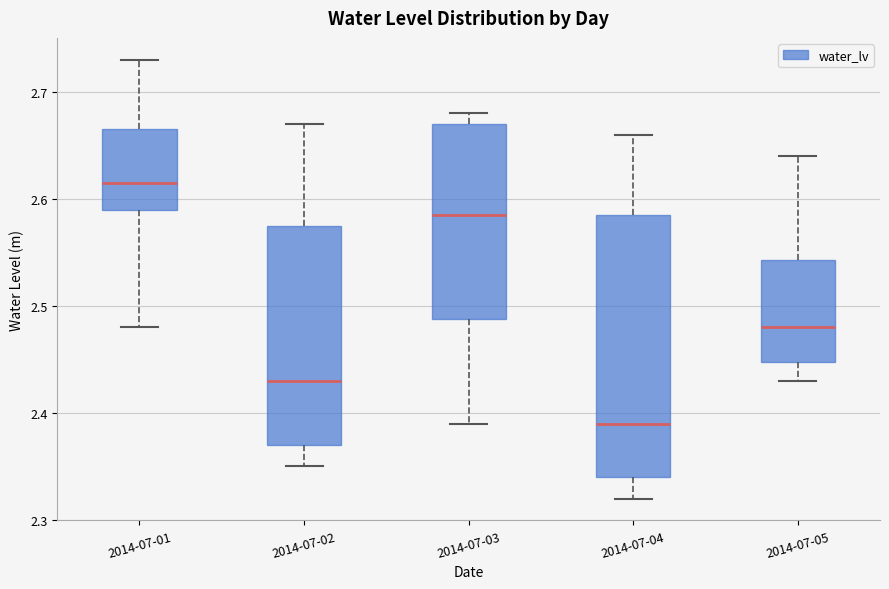

Reading left to right, transcribe this box plot: for each box, give where its median line is, the range the box spans, and where its two whiskers end, as read against the y-axis. The values are not printed on the chart, so give them approximately, as read against the axis.

2014-07-01: median 2.62, box 2.59 to 2.67, whiskers 2.48 to 2.73
2014-07-02: median 2.43, box 2.37 to 2.58, whiskers 2.35 to 2.67
2014-07-03: median 2.59, box 2.49 to 2.67, whiskers 2.39 to 2.68
2014-07-04: median 2.39, box 2.34 to 2.59, whiskers 2.32 to 2.66
2014-07-05: median 2.48, box 2.45 to 2.54, whiskers 2.43 to 2.64